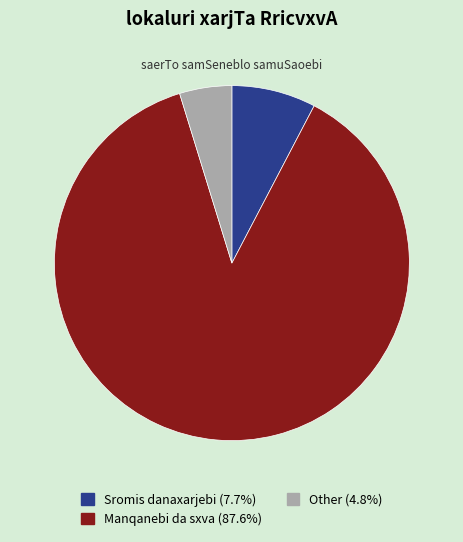

Is there any slice that represents more than half of the pie?

Yes